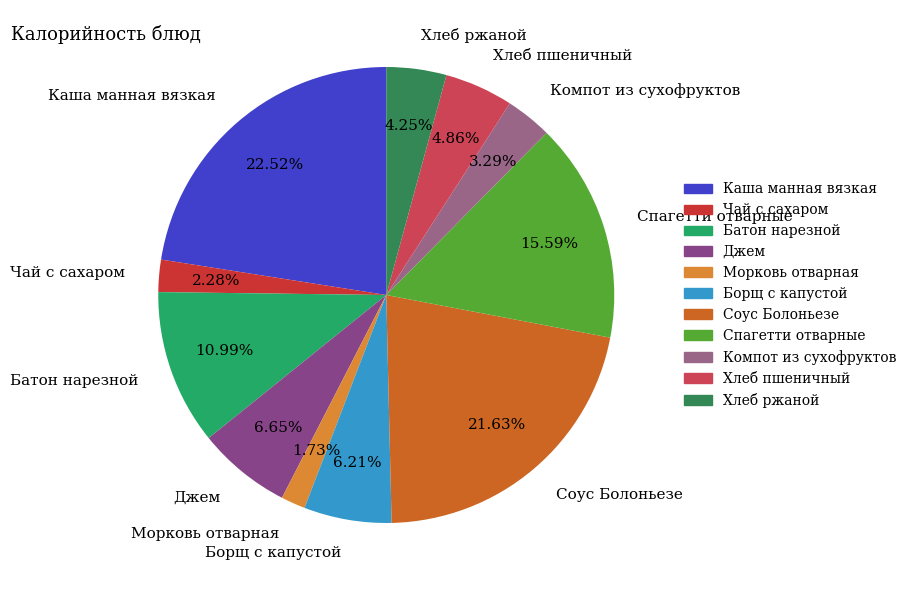

True or false: Компот из сухофруктов accounts for 3% of the total.

True